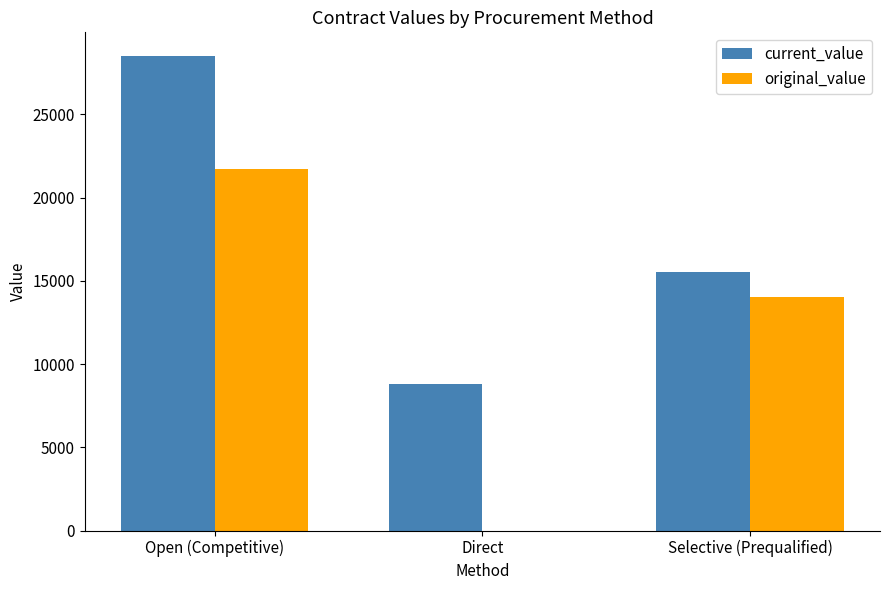

Which category has the highest value in the current_value series?

Open (Competitive)